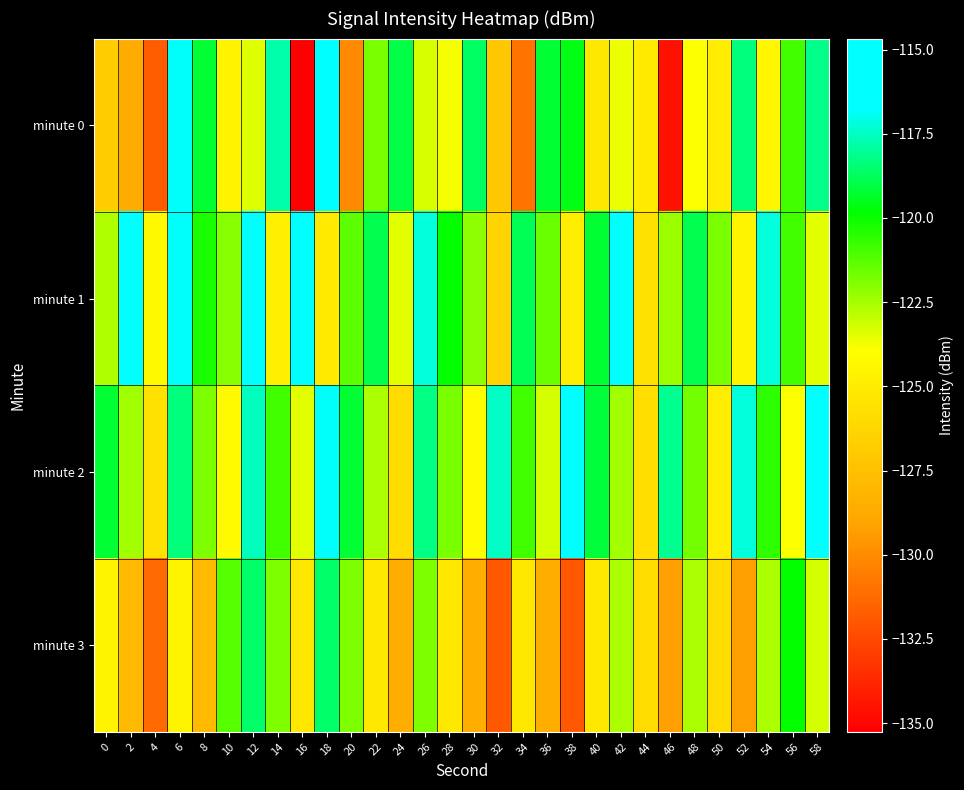

Reading right to left, transcribe all the data shown in this chart.

minute 0: 58=-118.1	56=-120.9	54=-124.4	52=-118.3	50=-125.0	48=-123.9	46=-134.6	44=-125.0	42=-123.6	40=-125.3	38=-119.6	36=-119.2	34=-130.8	32=-127.1	30=-118.6	28=-123.8	26=-123.3	24=-119.0	22=-121.8	20=-130.0	18=-114.7	16=-135.3	14=-117.8	12=-123.4	10=-124.6	8=-119.2	6=-116.8	4=-131.8	2=-128.6	0=-126.7
minute 1: 58=-123.5	56=-120.9	54=-117.2	52=-124.6	50=-121.8	48=-118.9	46=-122.3	44=-125.7	42=-116.5	40=-119.2	38=-124.9	36=-121.6	34=-118.8	32=-126.3	30=-122.1	28=-119.9	26=-117.2	24=-123.5	22=-118.9	20=-121.3	18=-125.1	16=-116.1	14=-124.7	12=-115.5	10=-122.0	8=-120.3	6=-116.8	4=-124.3	2=-116.2	0=-122.7
minute 2: 58=-116.2	56=-123.9	54=-120.6	52=-117.2	50=-124.9	48=-121.7	46=-118.1	44=-125.8	42=-122.5	40=-119.1	38=-116.6	36=-123.2	34=-120.9	32=-117.5	30=-124.1	28=-121.8	26=-118.2	24=-125.9	22=-122.6	20=-119.2	18=-116.8	16=-123.5	14=-120.9	12=-117.6	10=-124.2	8=-121.9	6=-118.3	4=-125.7	2=-122.5	0=-119.2
minute 3: 58=-123.2	56=-119.9	54=-122.6	52=-129.2	50=-125.9	48=-122.6	46=-129.2	44=-125.9	42=-122.6	40=-125.2	38=-131.9	36=-128.6	34=-125.2	32=-131.9	30=-128.6	28=-125.2	26=-121.9	24=-128.6	22=-125.2	20=-121.9	18=-118.6	16=-125.2	14=-121.9	12=-118.6	10=-121.2	8=-127.9	6=-124.6	4=-131.2	2=-127.9	0=-124.6